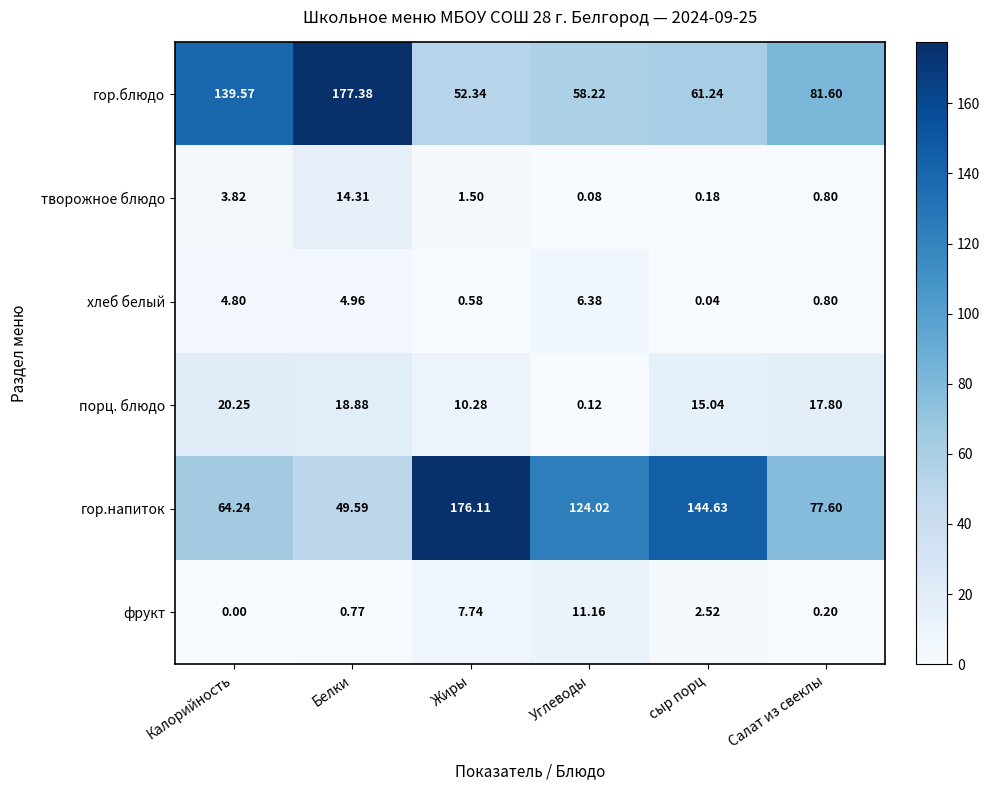

At which category is the sum across all series the highest?

Белки